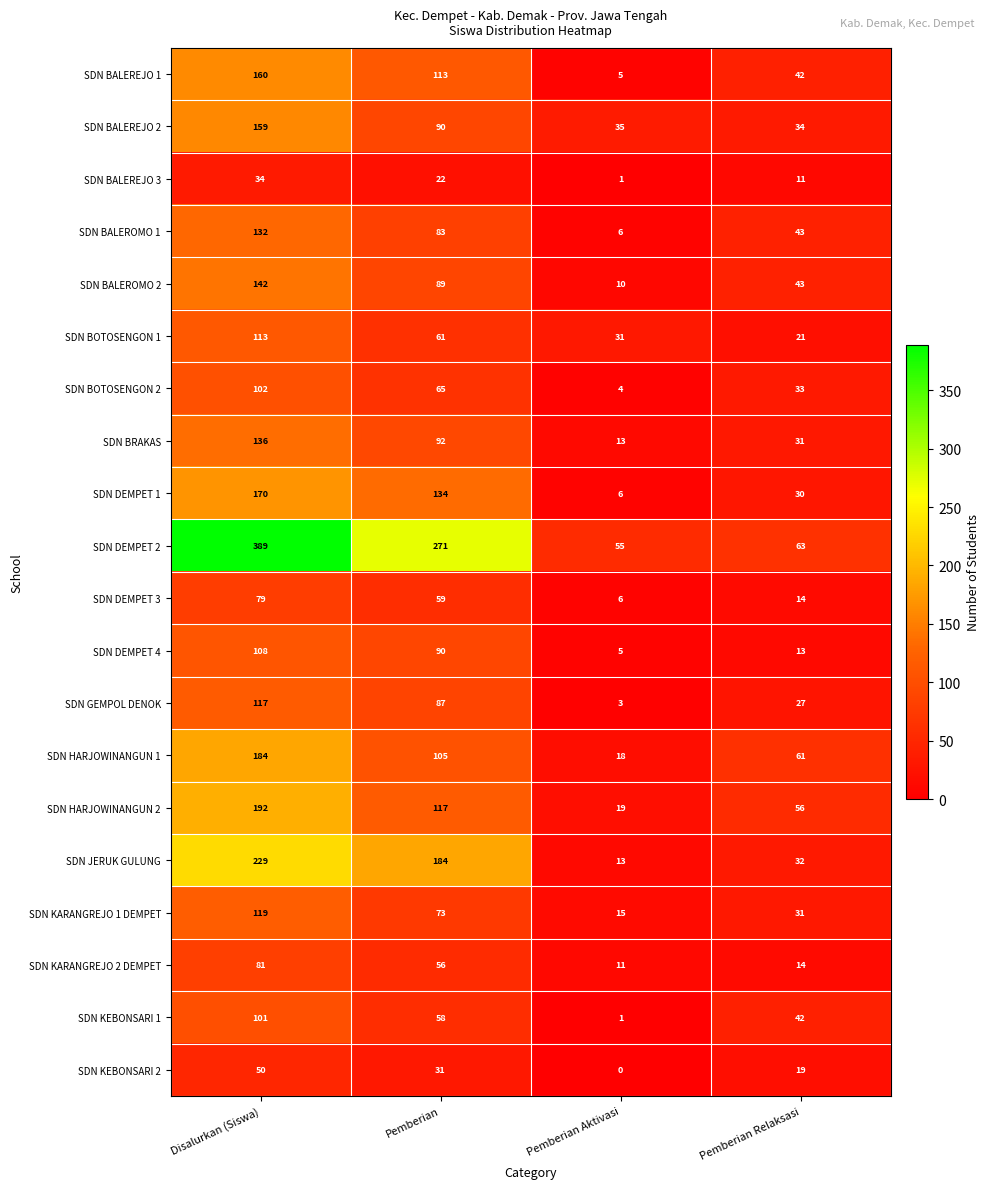

What is the maximum value shown in the chart?

389